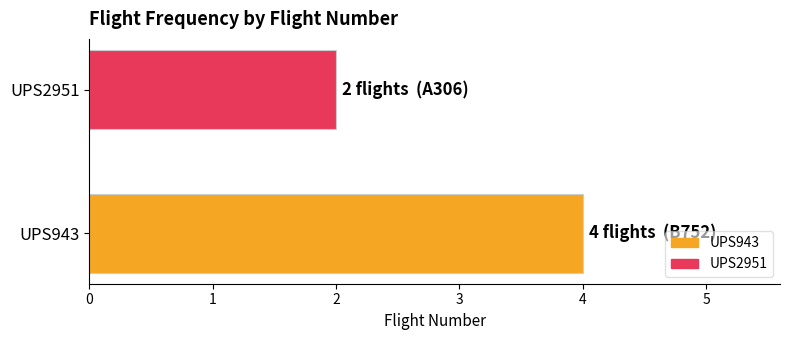

What is the smallest value displayed?

2